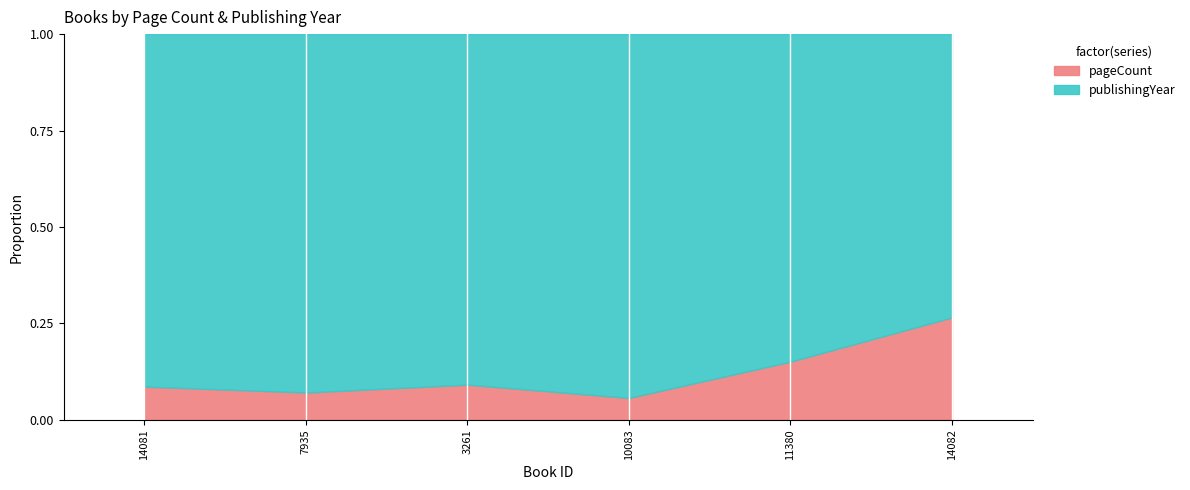

How many lines are shown in the chart?

2